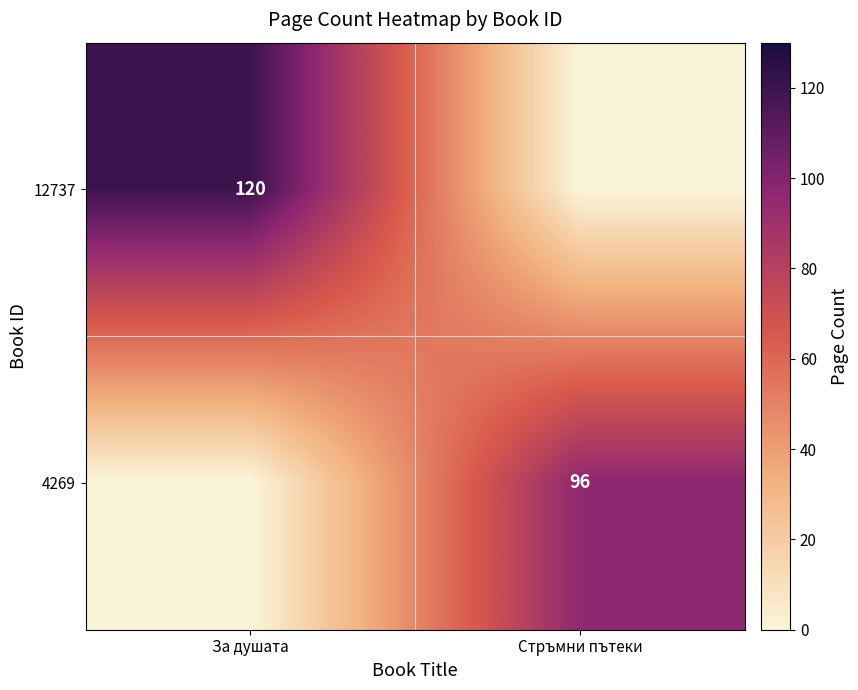

The 4269 series shows 96 at Стръмни пътеки. True or false?

True